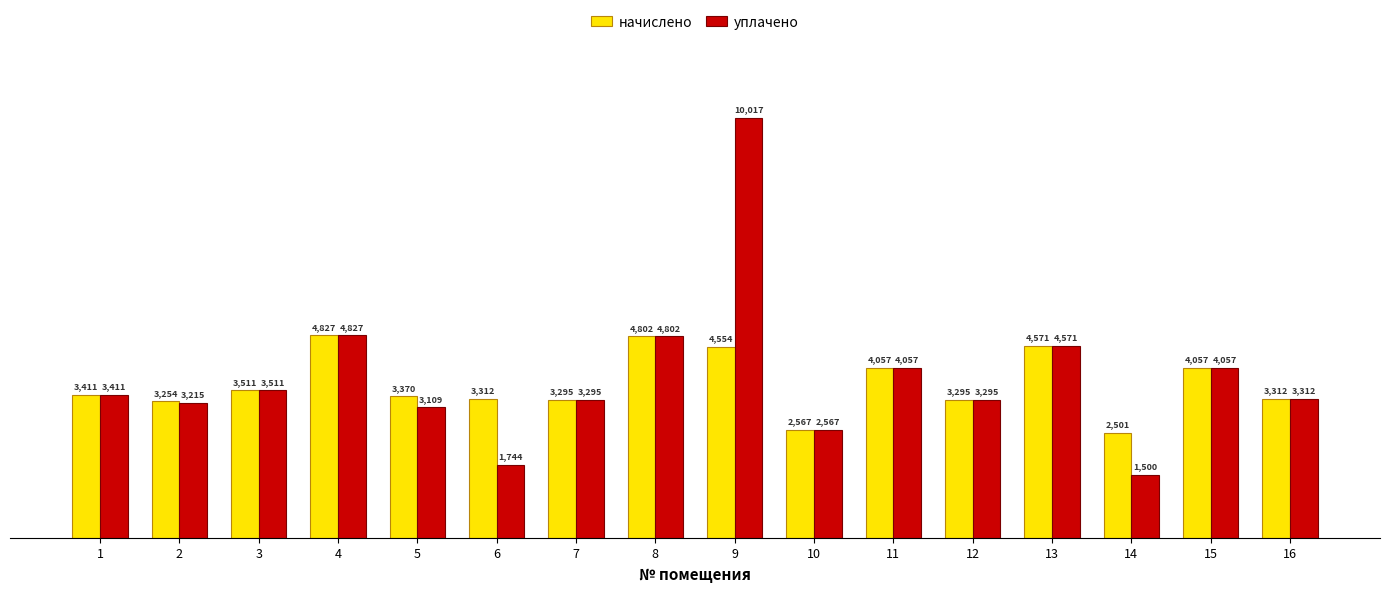

What is the total value across all series at 14?

4000.6